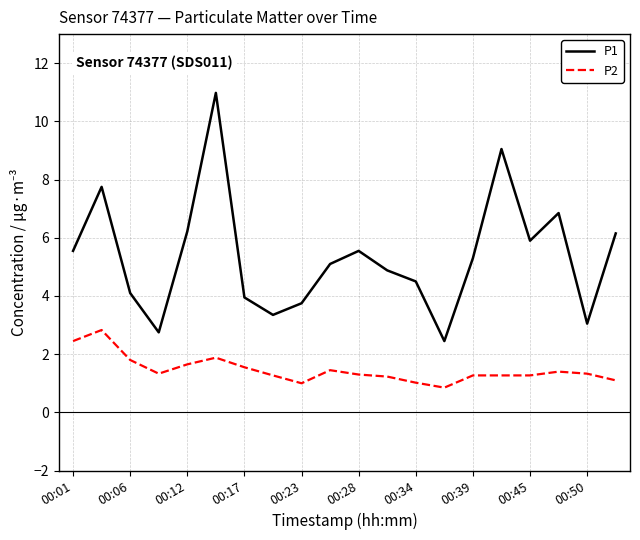

What is the lowest value of the P1 series?

2.5